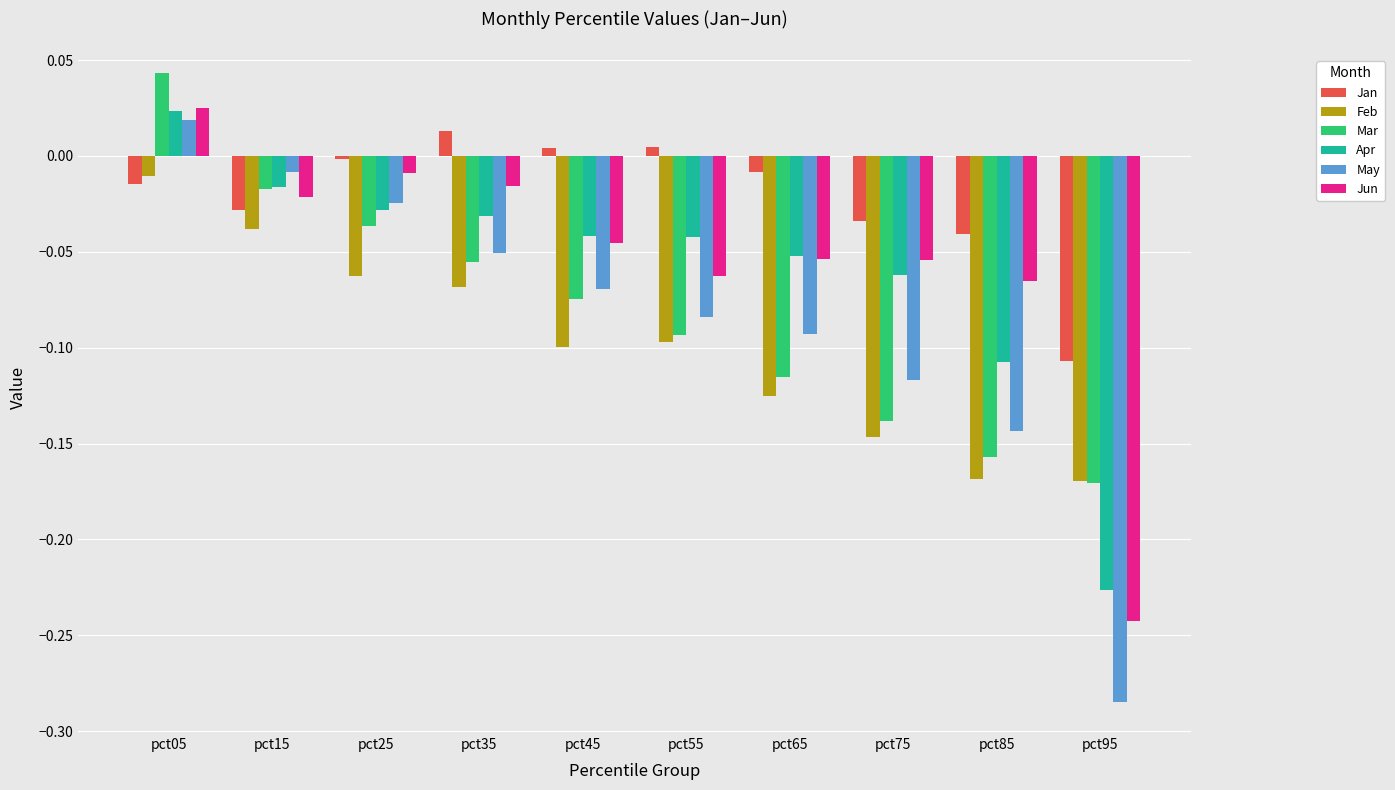

What are all the series names shown in the legend?

Jan, Feb, Mar, Apr, May, Jun